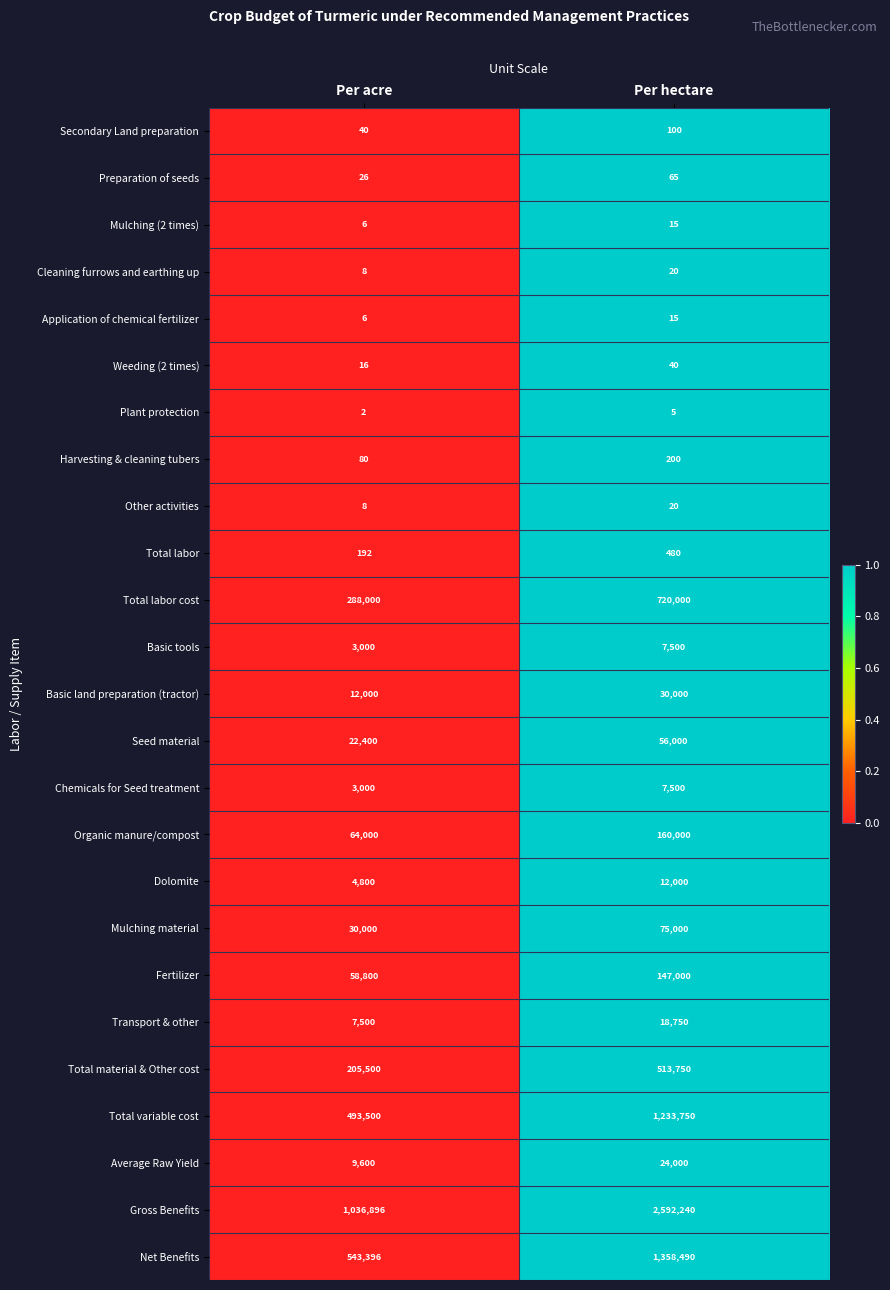

How many data points in Mulching (2 times) are less than 15?

1